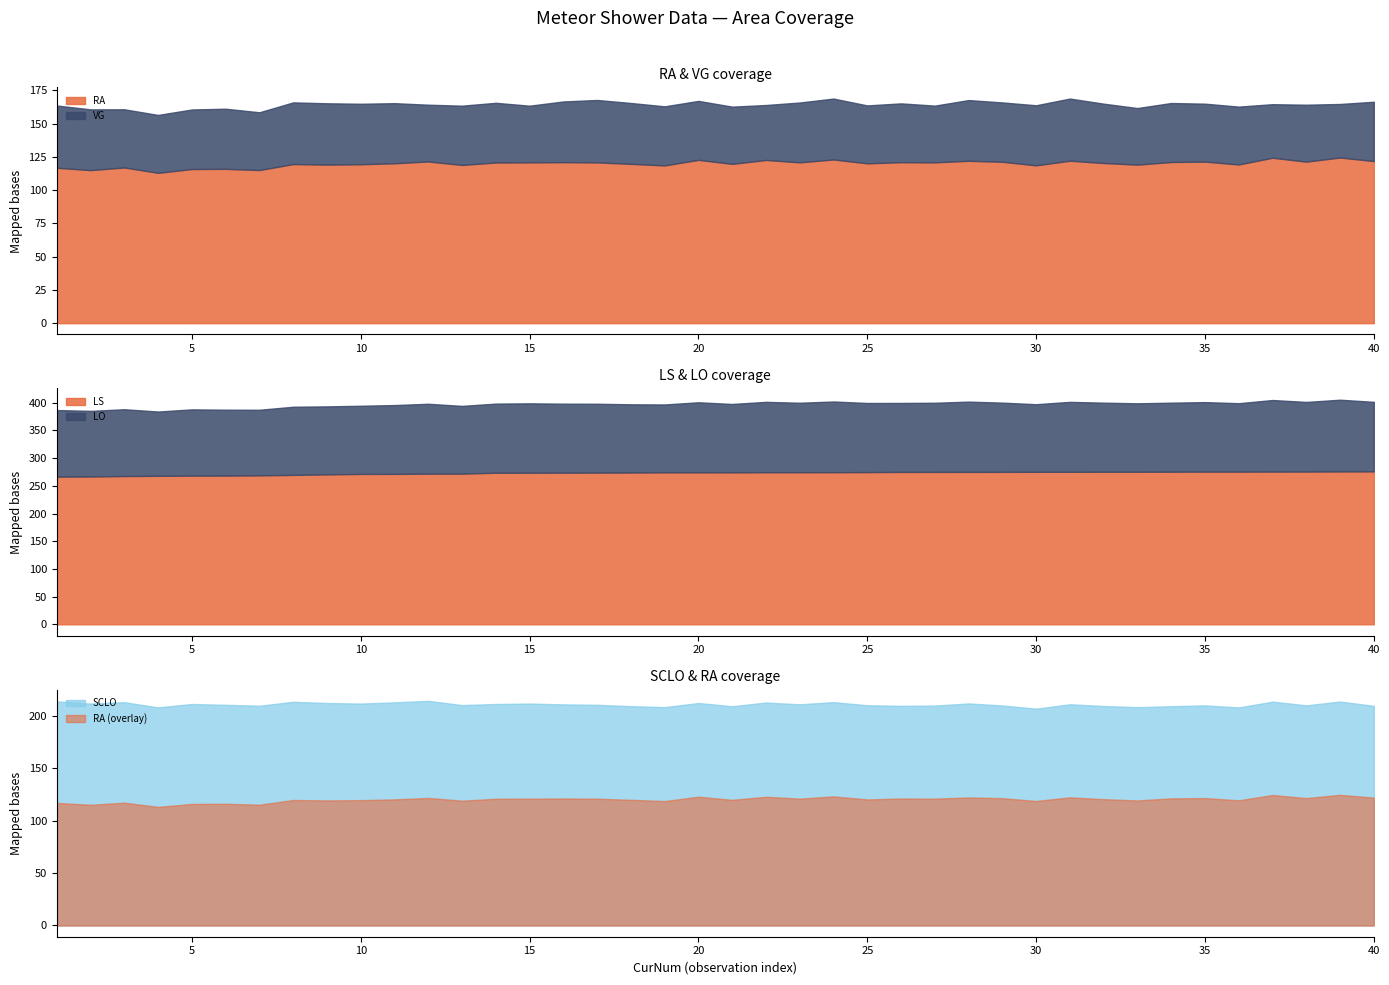

True or false: VG has more than 0 interior local peaks.

True